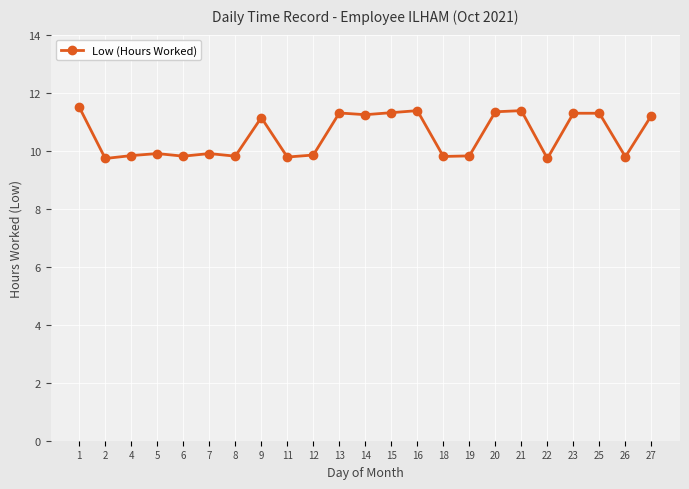

Which category has the highest value across all series?

1